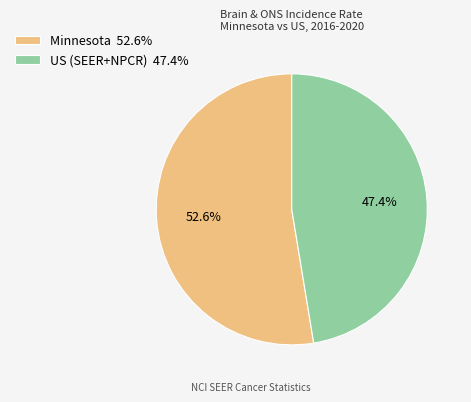

What portion of the pie excludes Minnesota?

47.4%